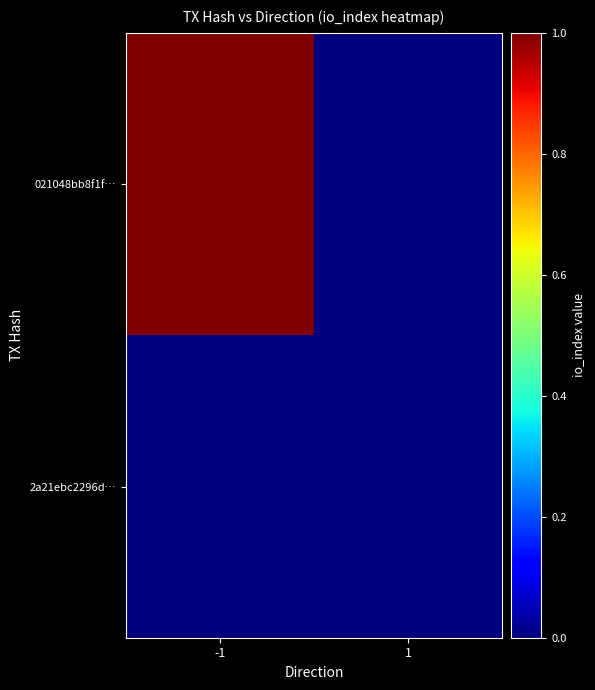

Which series has the largest total across all categories?

021048bb8f1f…